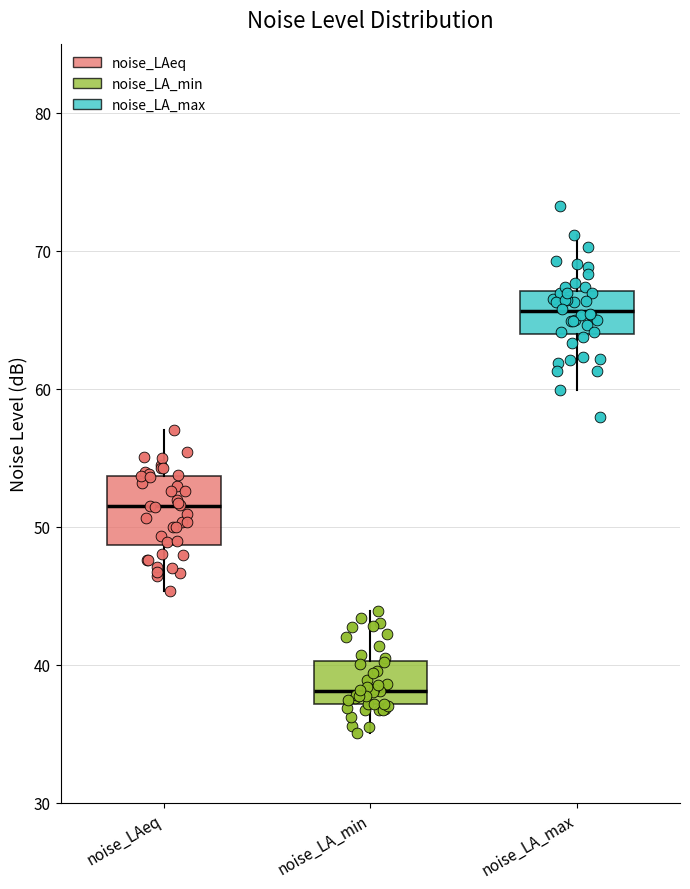

Where is the upper edge of the box for noise_LA_min on the y-axis? The values are not printed on the chart, so give them approximately, as read against the axis.

40